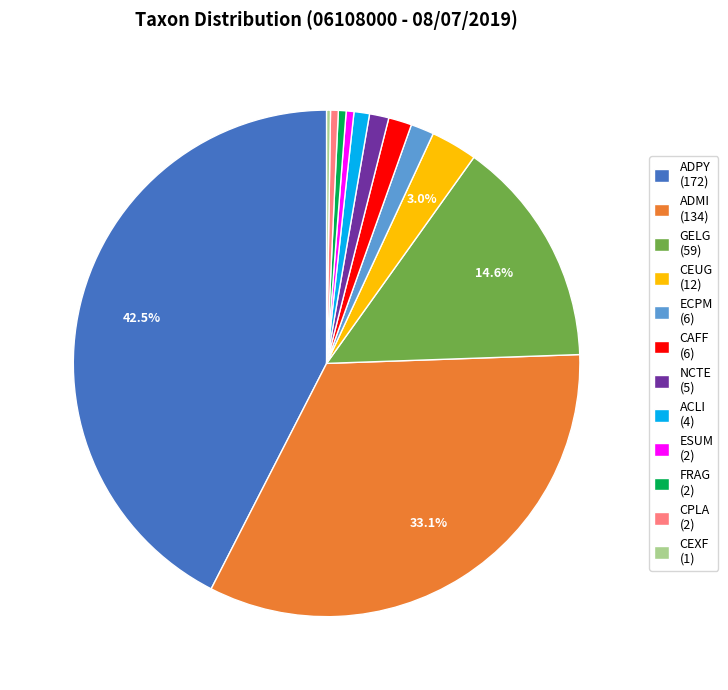

Does CEUG (12) represent more than half of the total?

No